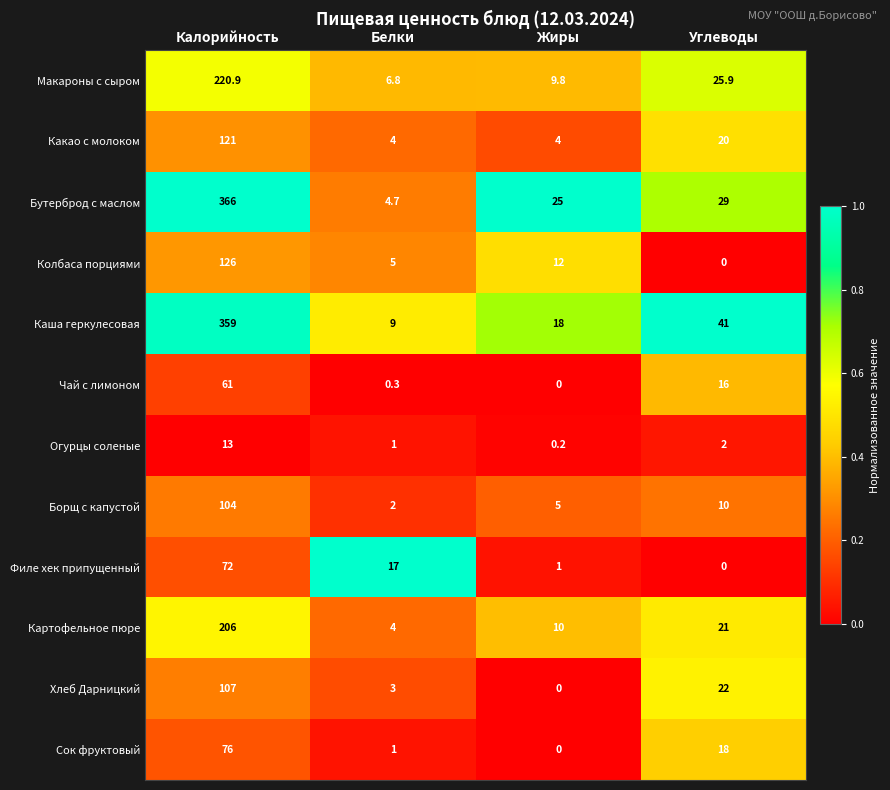

Which series changed the most between Белки and Углеводы?

Каша геркулесовая